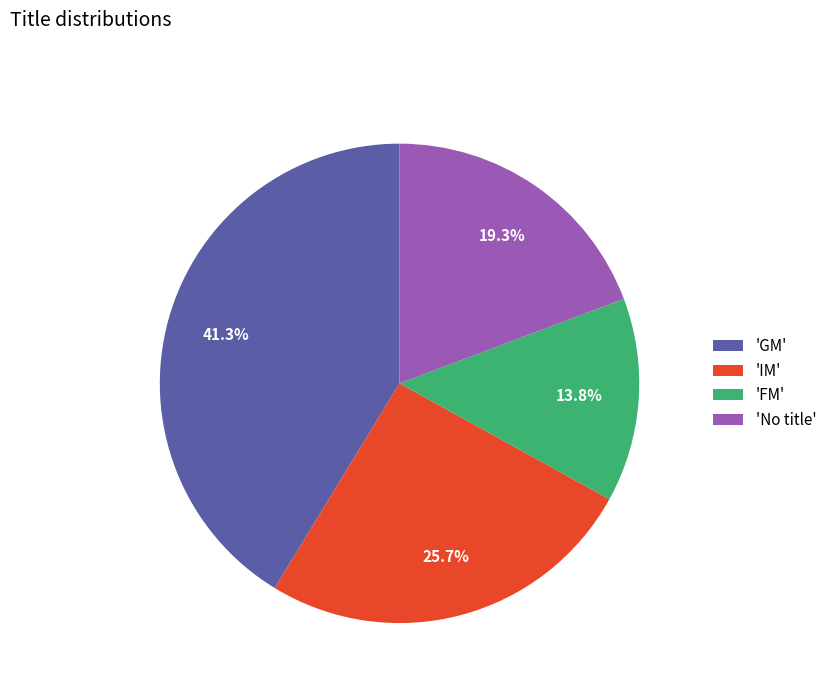

Is there a majority slice in this chart?

No